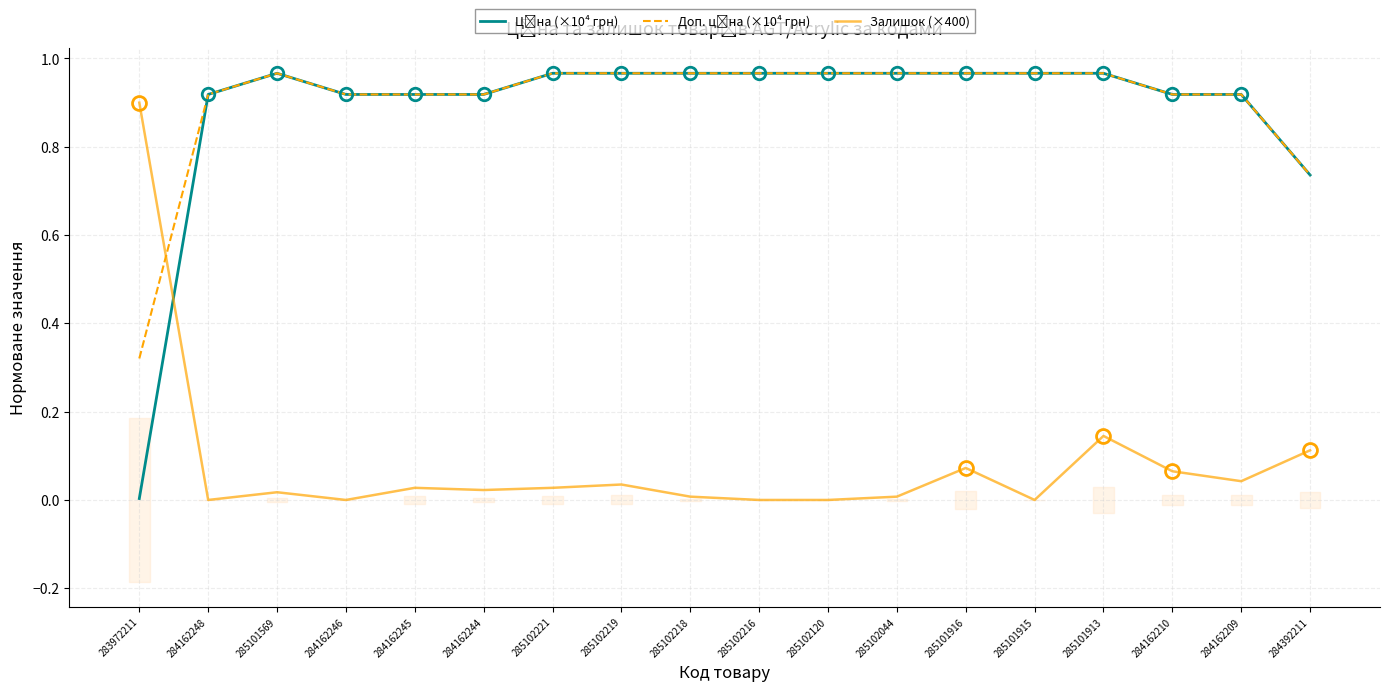

Count the number of categories in the chart.

18